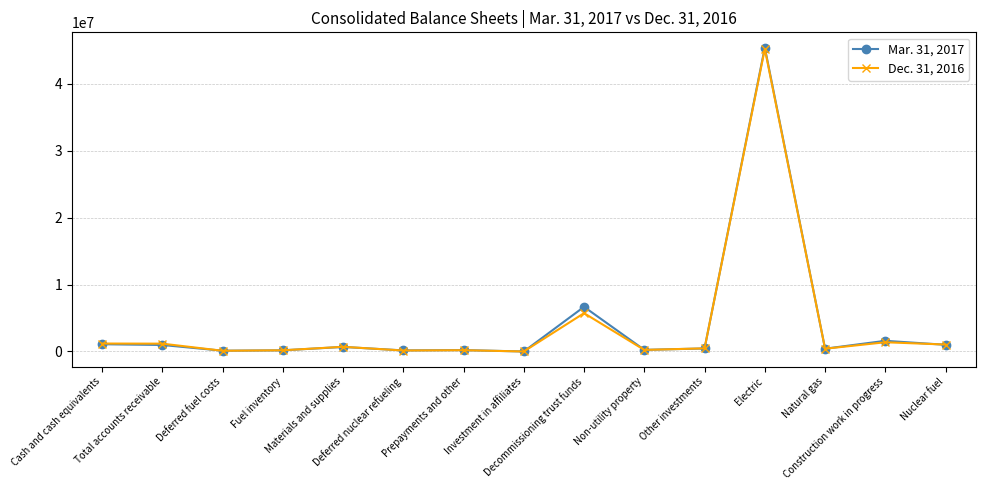

Does the chart display data point markers on the line(s)?

Yes